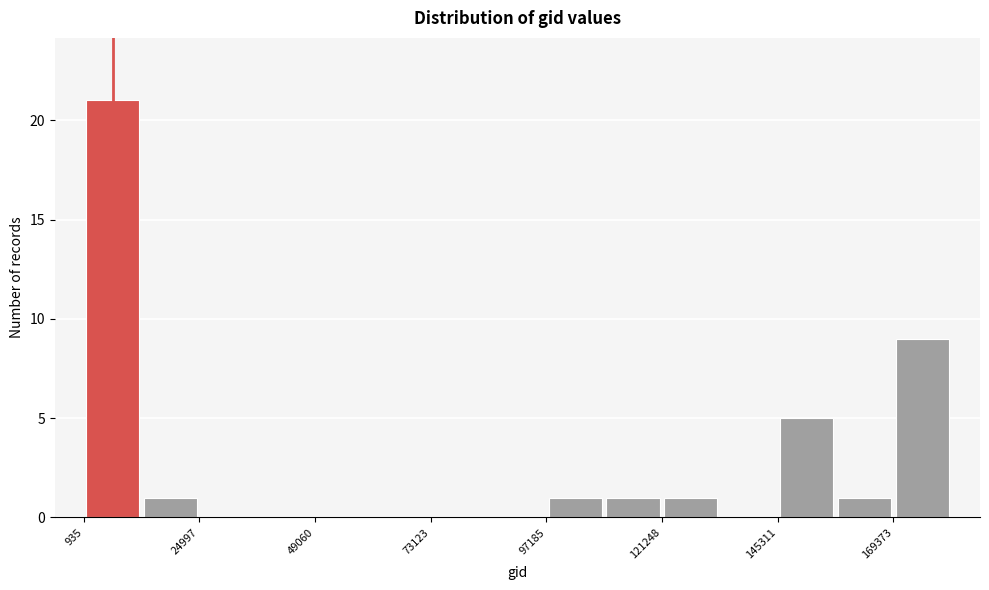

Read against the x-axis, roughly where is the centre of the tallest bar?

5000